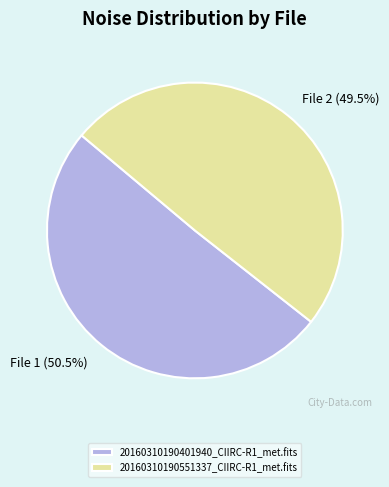

How many segments does this pie chart have?

2